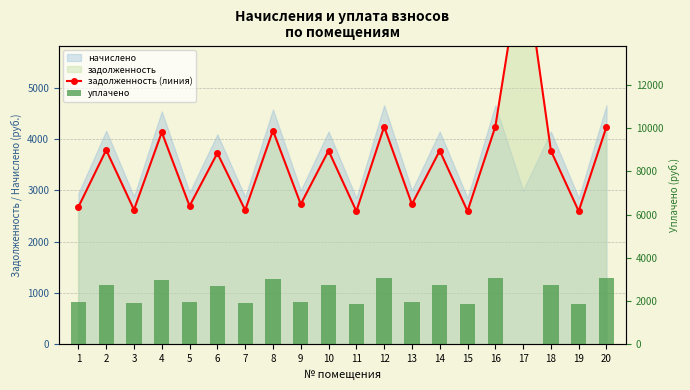

What is the difference between the задолженность (линия) values at 16 and 19?

1645.9